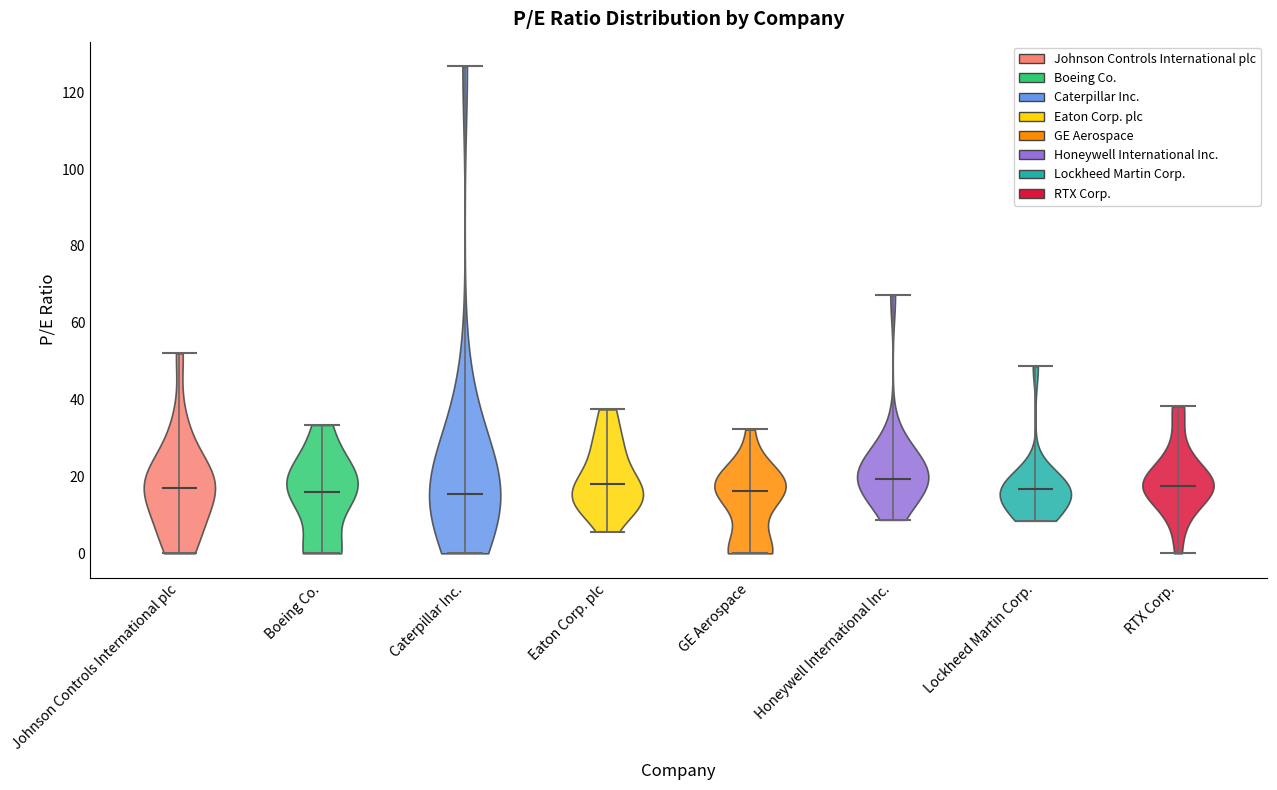

Reading left to right, read every violin against the y-axis: where its median line is, and the lowest and highest points it reaches. The values are not printed on the chart, so give them approximately, as read against the axis.

Johnson Controls International plc: median line 16, lowest point 0, highest point 52
Boeing Co.: median line 16, lowest point 0, highest point 34
Caterpillar Inc.: median line 16, lowest point 0, highest point 126
Eaton Corp. plc: median line 18, lowest point 6, highest point 38
GE Aerospace: median line 16, lowest point 0, highest point 32
Honeywell International Inc.: median line 20, lowest point 8, highest point 68
Lockheed Martin Corp.: median line 16, lowest point 8, highest point 48
RTX Corp.: median line 18, lowest point 0, highest point 38